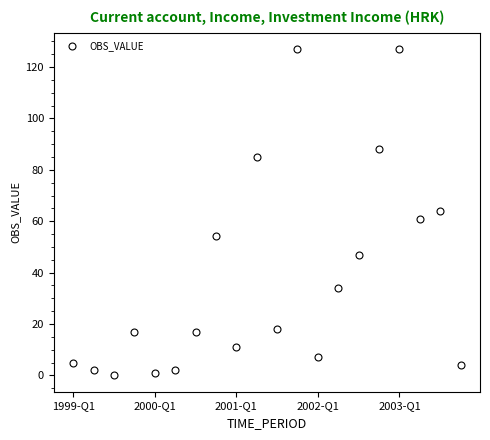

What is the sum of all values?

771.4